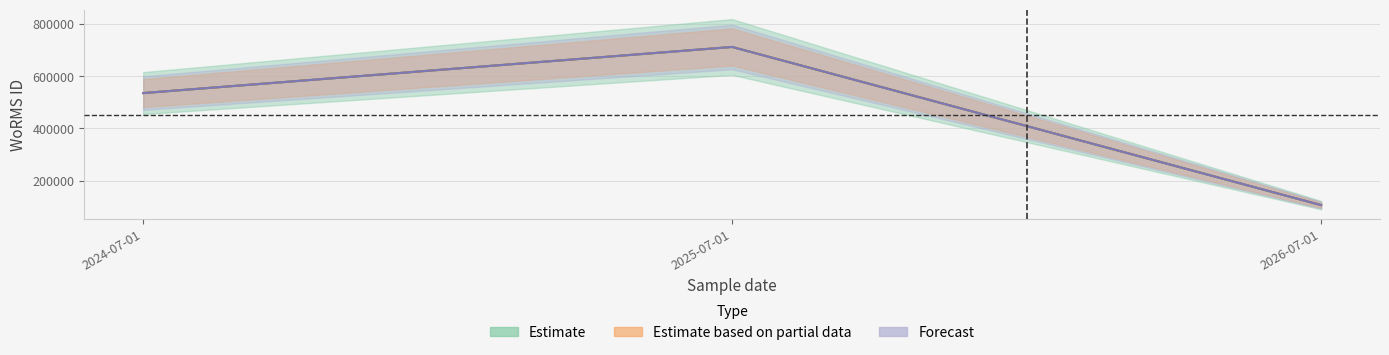

Reading left to right, transcribe all the data shown in this chart.

Estimate: 535477	712167	106215
Estimate based on partial data: 535477	712167	106215
Forecast: 535477	712167	106215